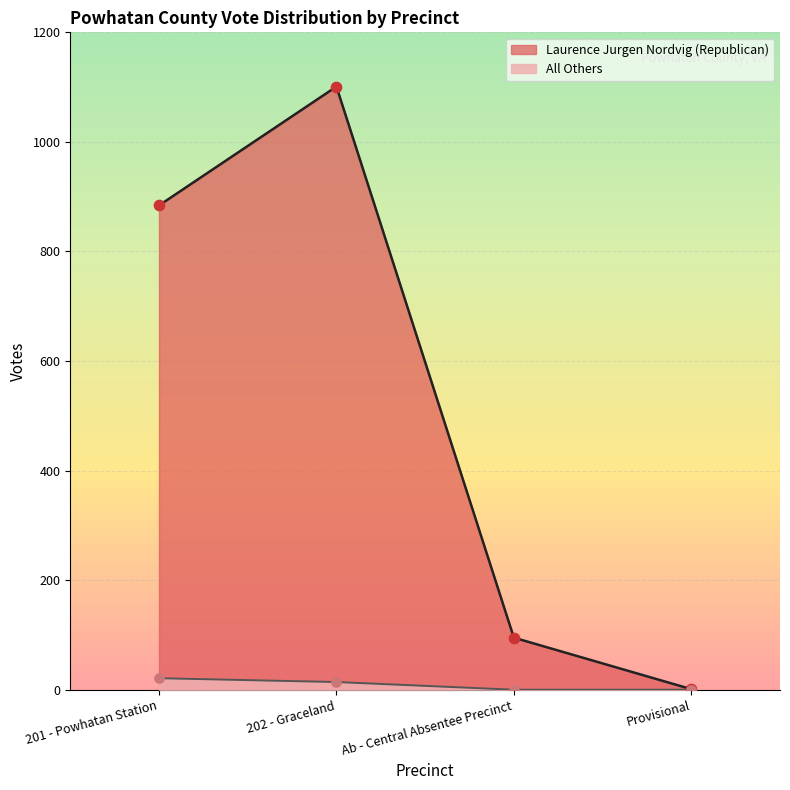

At which category is the sum across all series the highest?

202 - Graceland